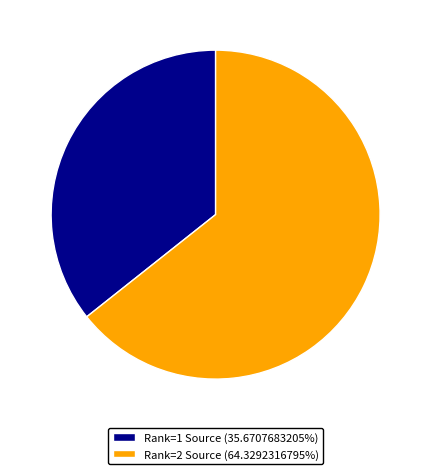

Approximately how many times larger is the value at Rank=1 Source (35.6707683205%) compared to Rank=2 Source (64.3292316795%)?

0.6